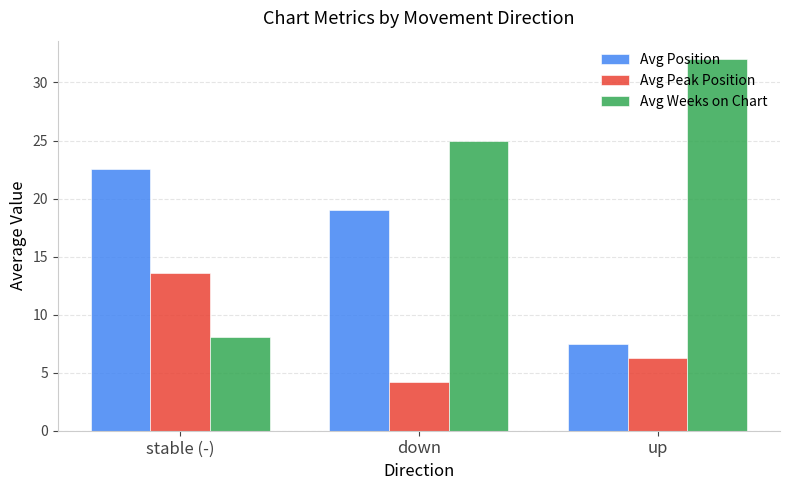

Are the bars horizontal?

No